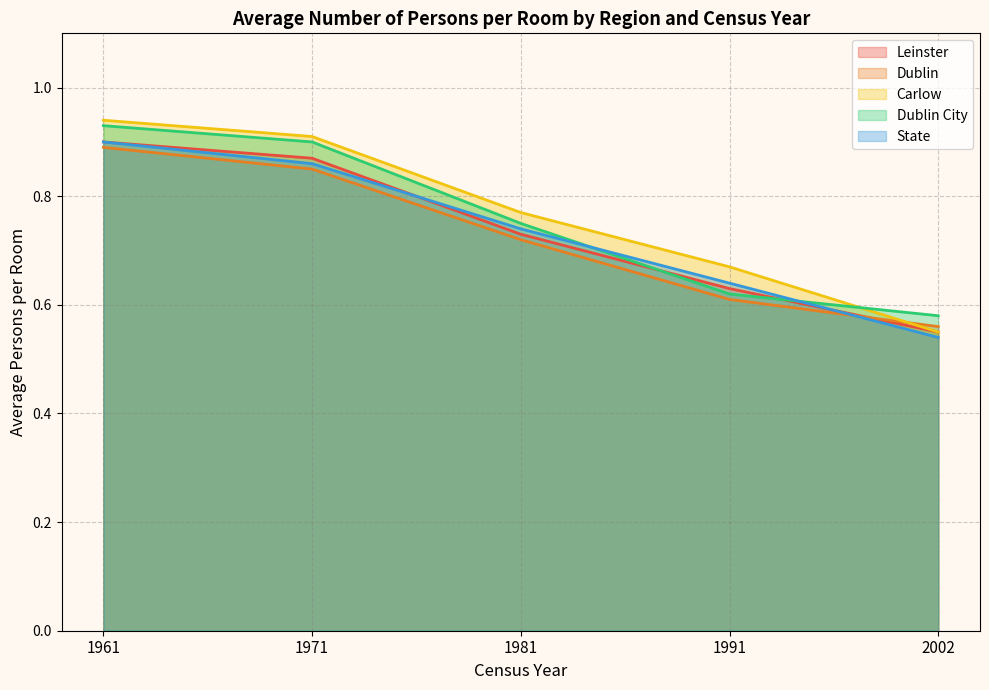

True or false: Carlow and Leinster intersect in this chart.

False